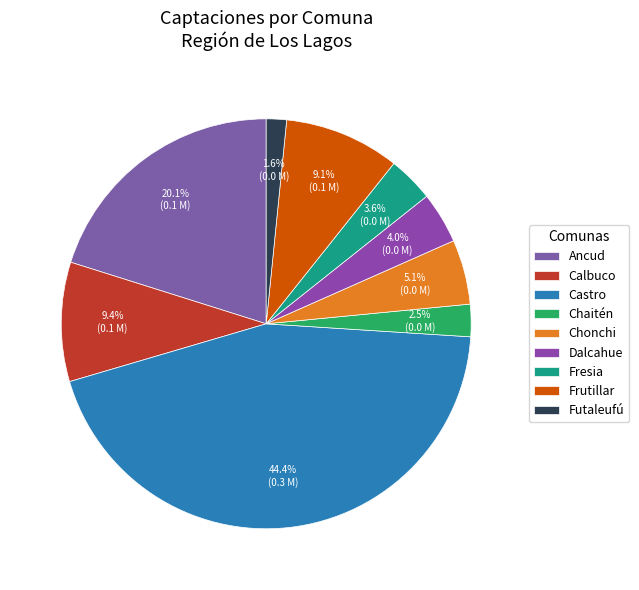

Is the sum of Futaleufú and Dalcahue greater than half?

No